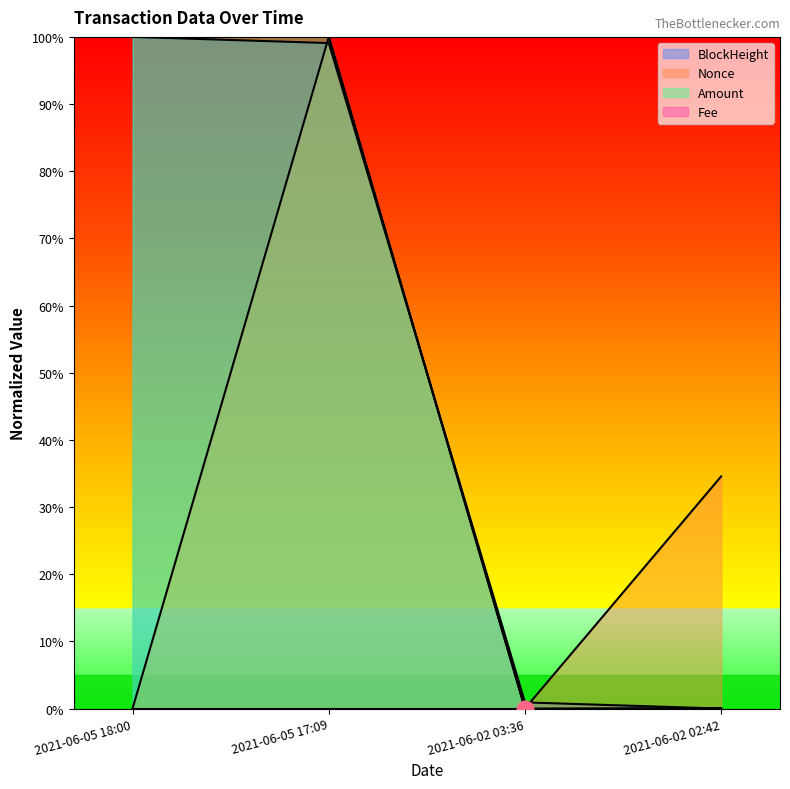

Which series changed the most between 2021-06-05 18:00 and 2021-06-05 17:09?

Nonce